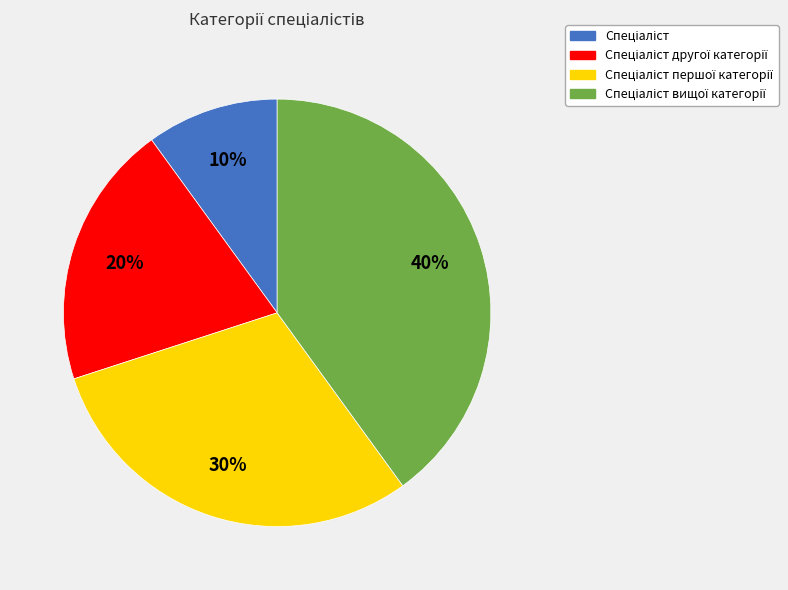

To the nearest percent, what is the average slice percentage?

25%